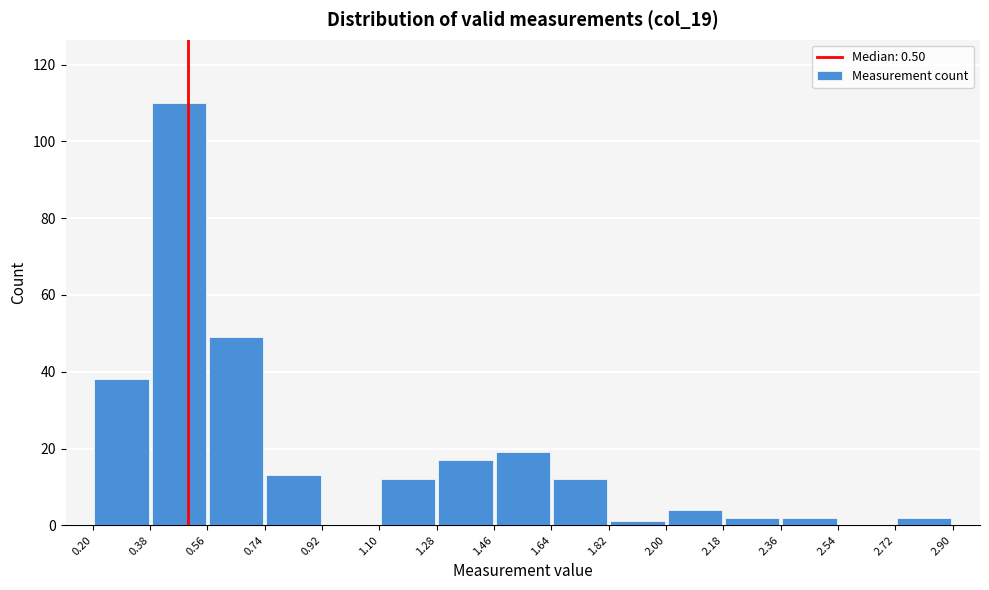

What is the height of the bar covering 2.18 to 2.36 on the x-axis? The values are not printed on the chart, so give them approximately, as read against the axis.

2